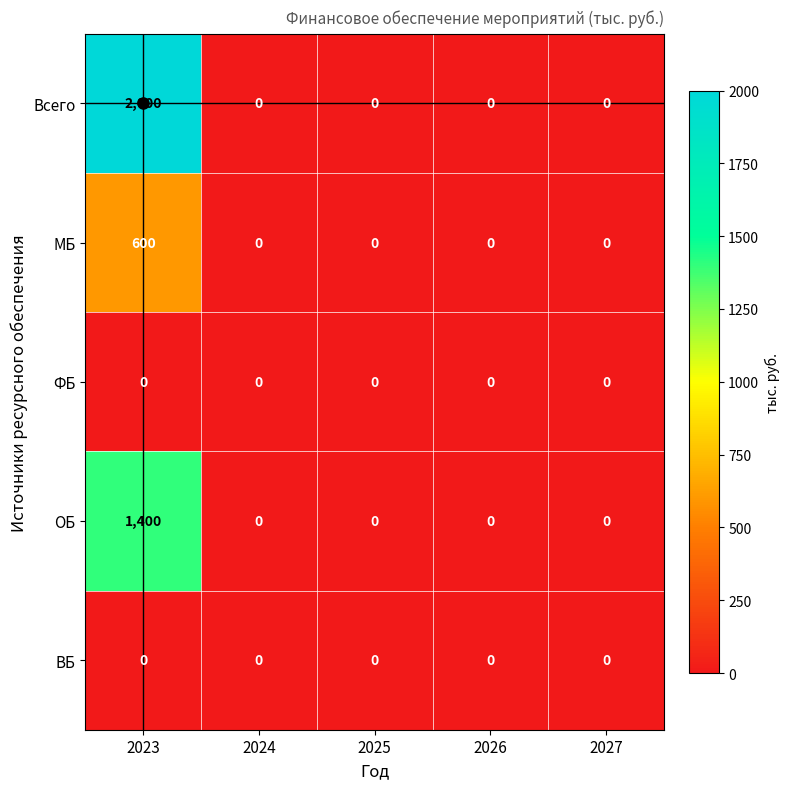

What is the difference between the maximum and minimum values in the МБ series?

600